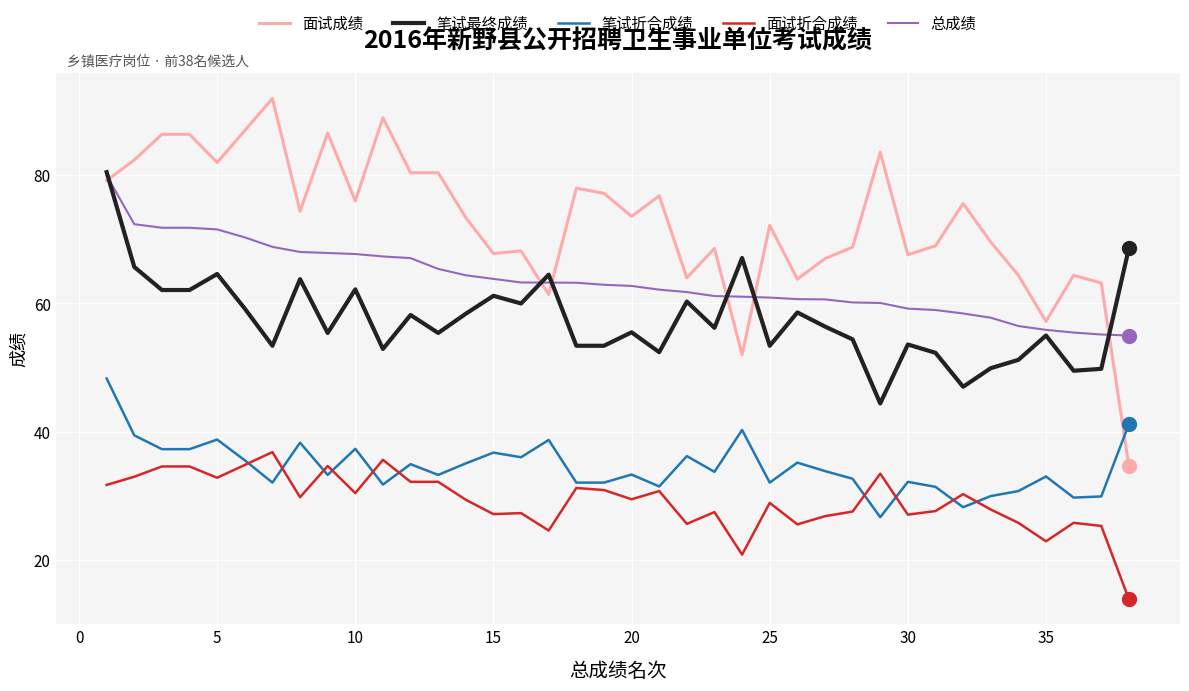

True or false: 面试折合成绩 and 总成绩 cross at least once.

False